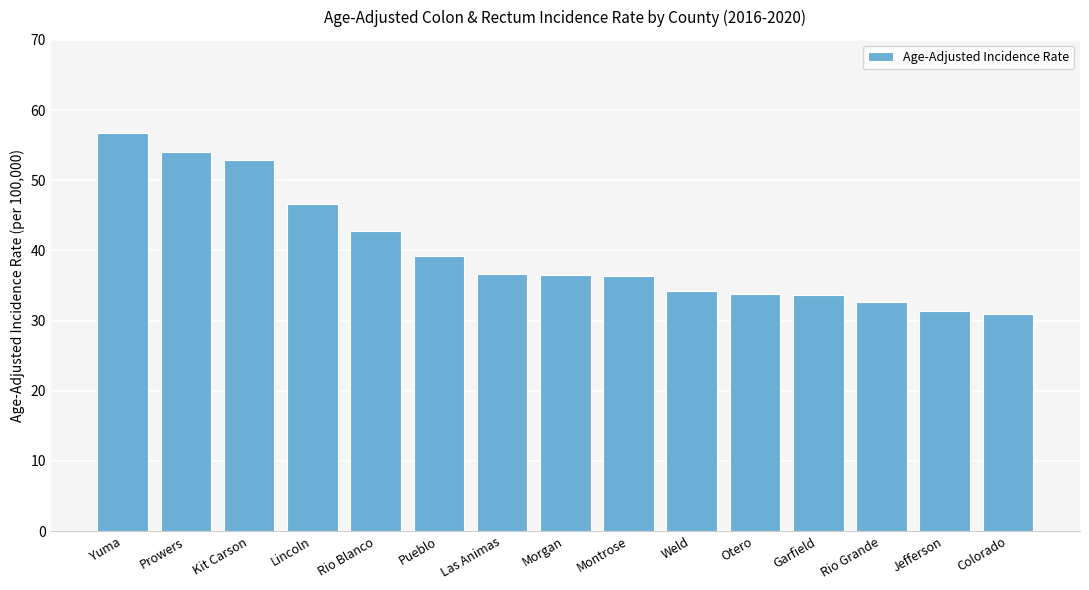

What is the label of the 8th bar from the right?

Morgan